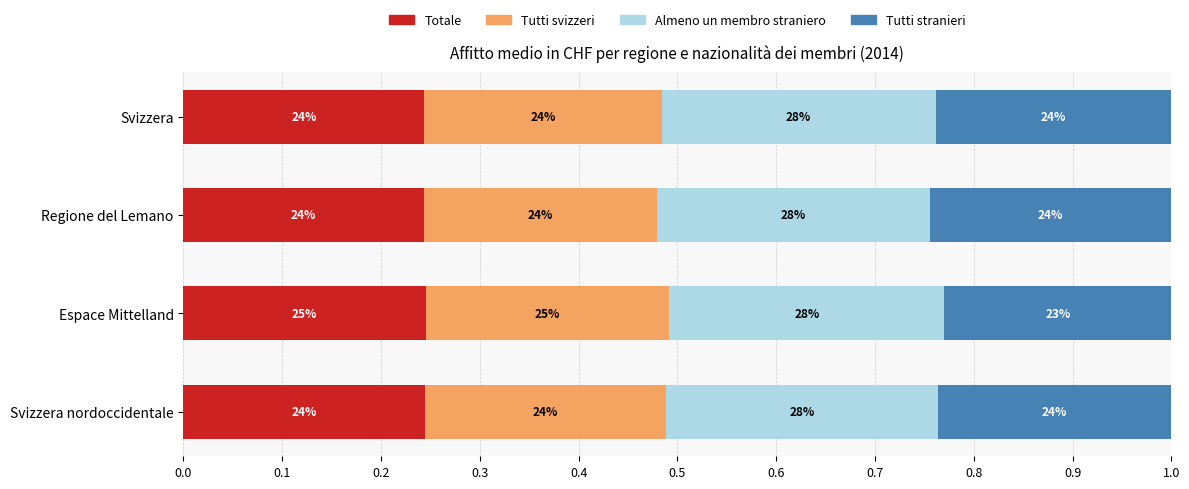

What are all the series names shown in the legend?

Totale, Tutti svizzeri, Almeno un membro straniero, Tutti stranieri